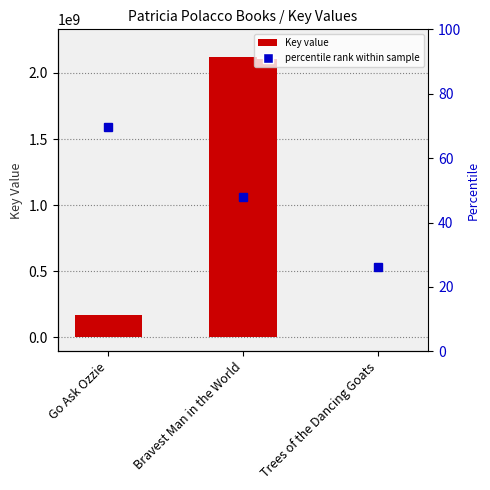

What is the greatest value displayed?

2117561573